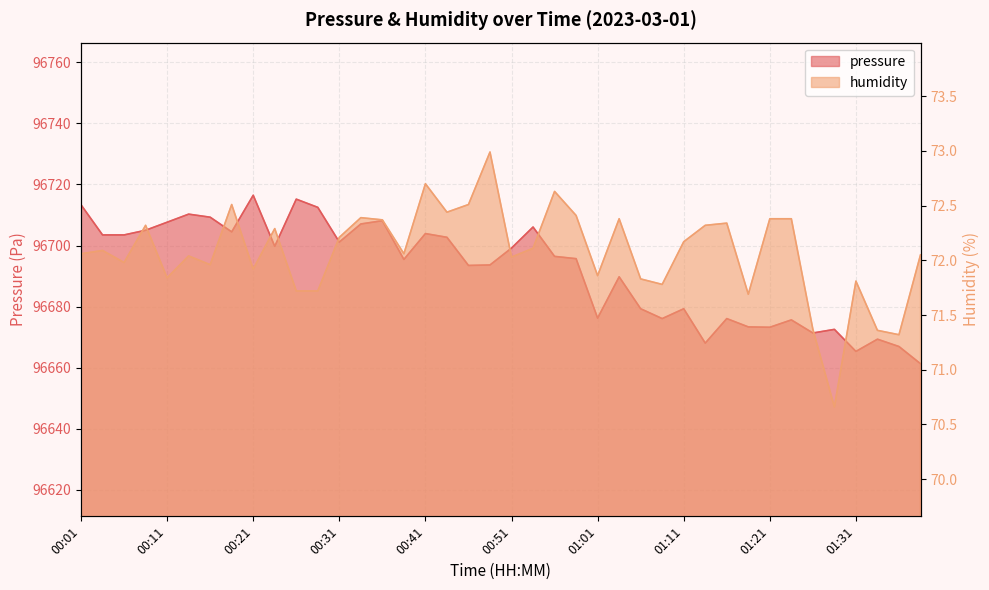

How many distinct data groups are displayed?

2